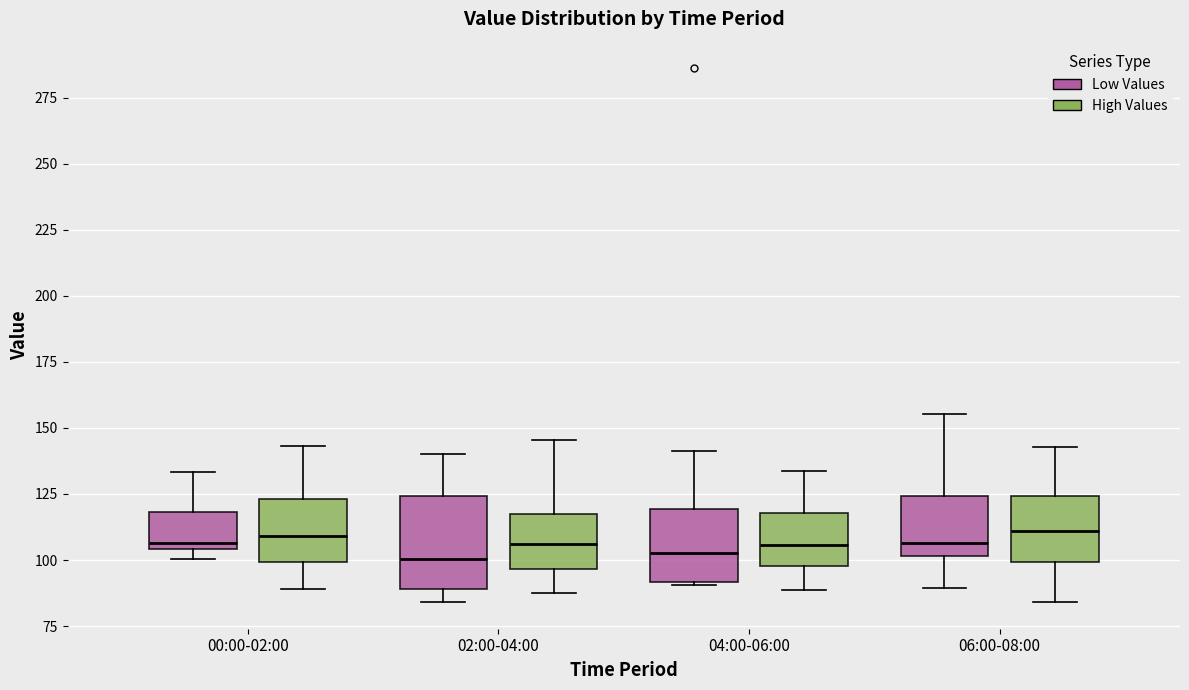

Where is the upper edge of the box for 00:00-02:00 (High Values) on the y-axis? The values are not printed on the chart, so give them approximately, as read against the axis.

125